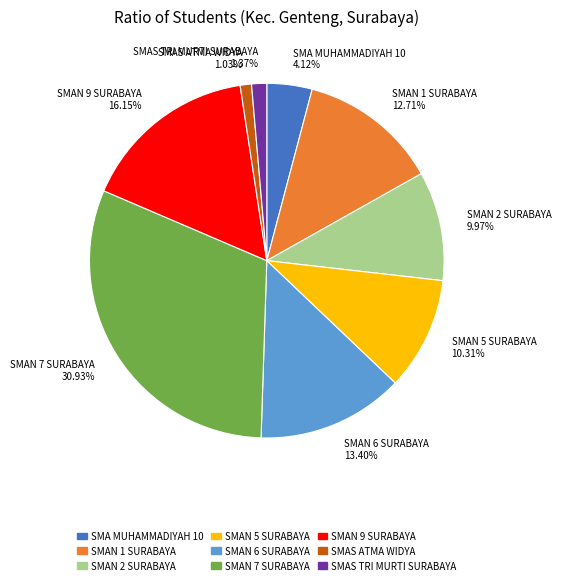

What is the ratio of the value at SMAN 7 SURABAYA 30.93% to the value at SMAN 9 SURABAYA 16.15%?

1.9